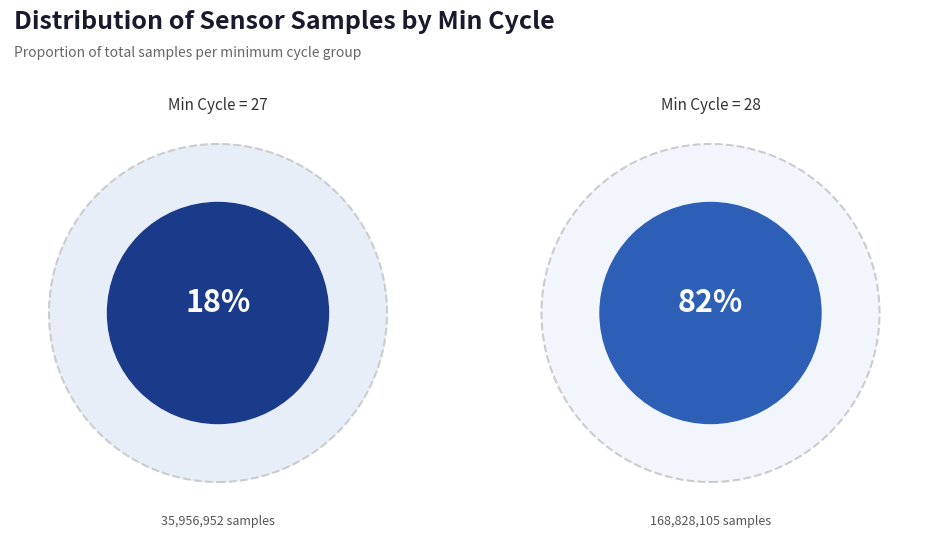

Between 30 and 28, which is larger?

28